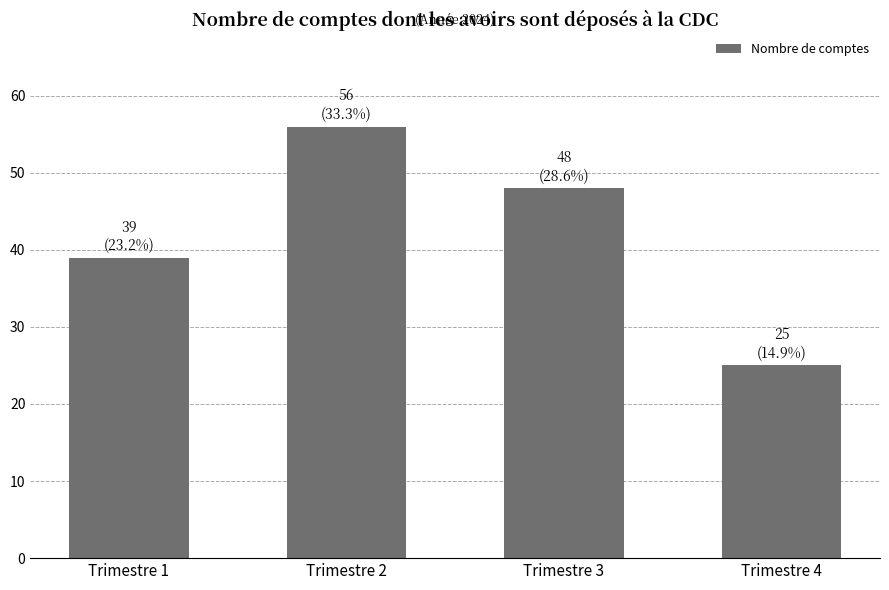

Reading left to right, transcribe all the data shown in this chart.

39	56	48	25